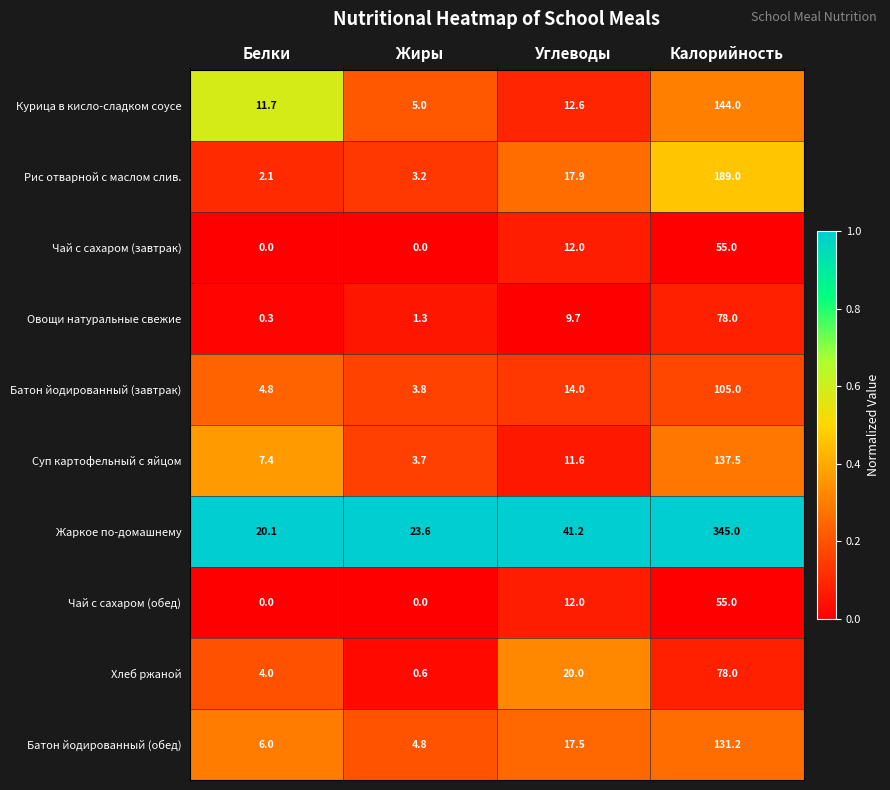

What is the approximate value of Батон йодированный (обед) at Жиры?

4.8